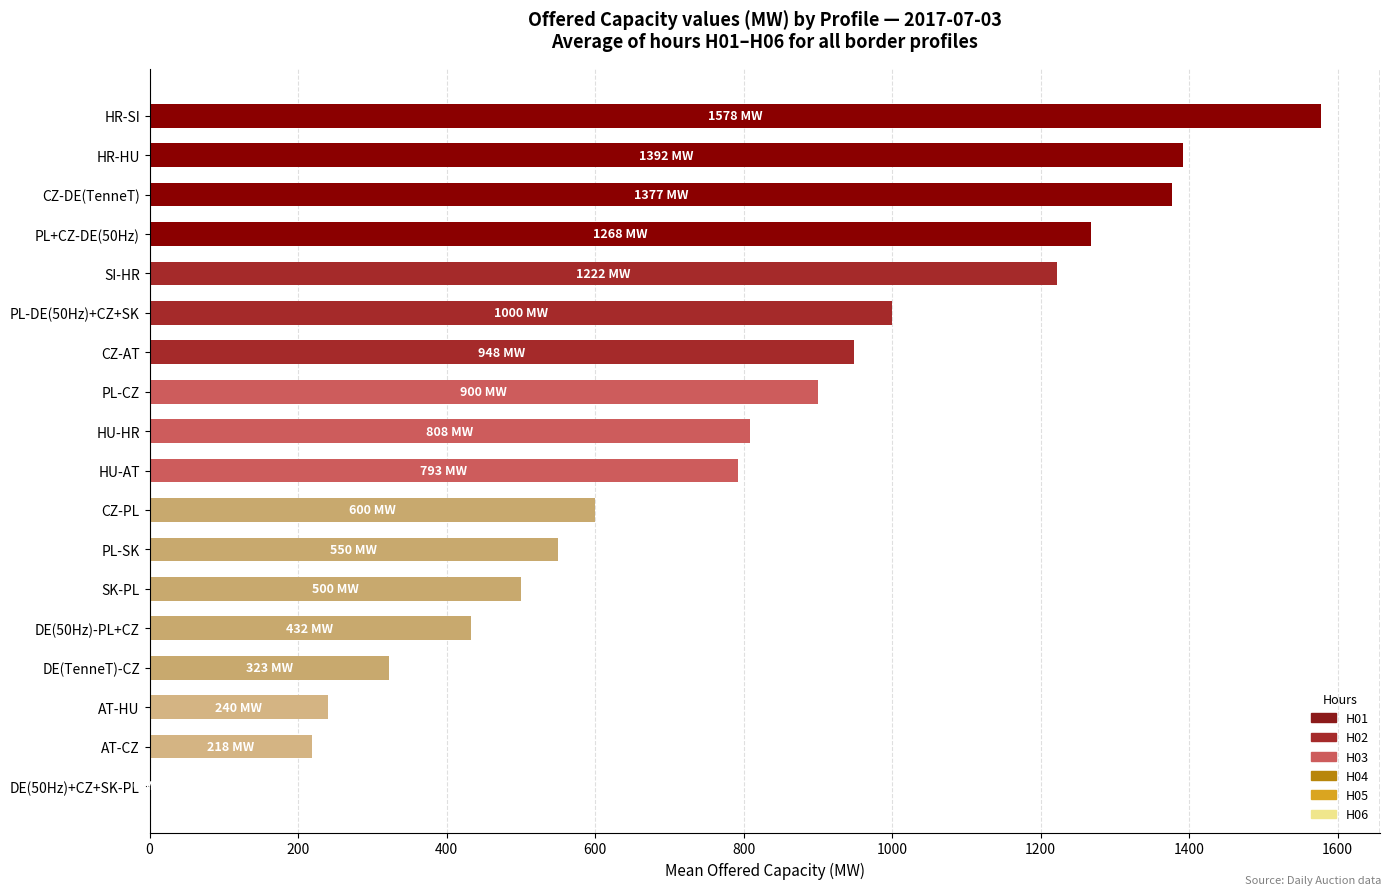

What is the sum of all values?

14150.0